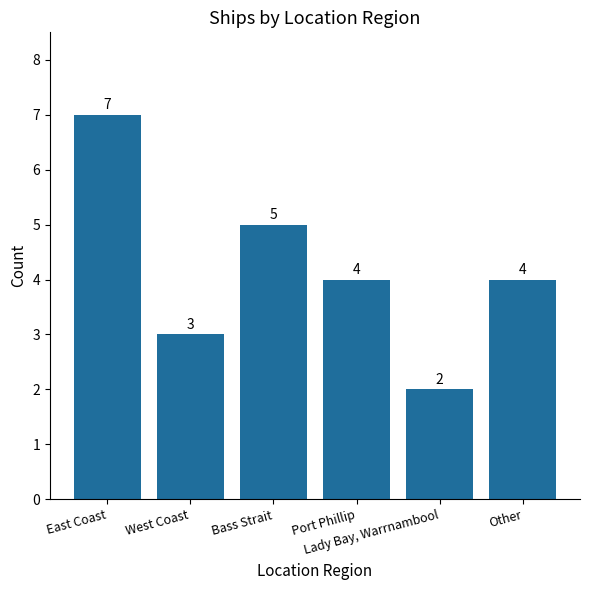

What is the value of the 1st bar from the left?

7